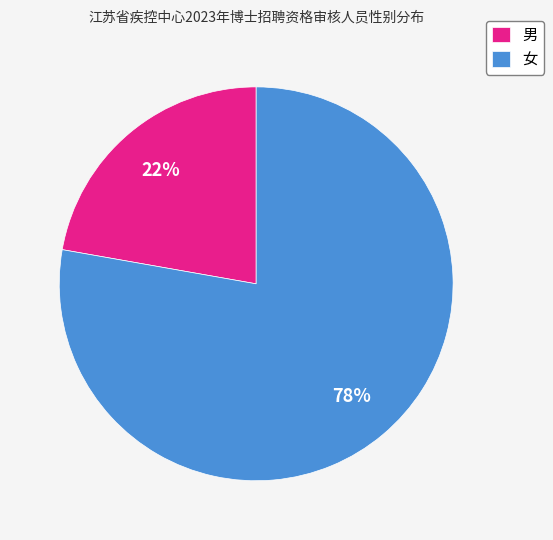

What is the majority slice?

女